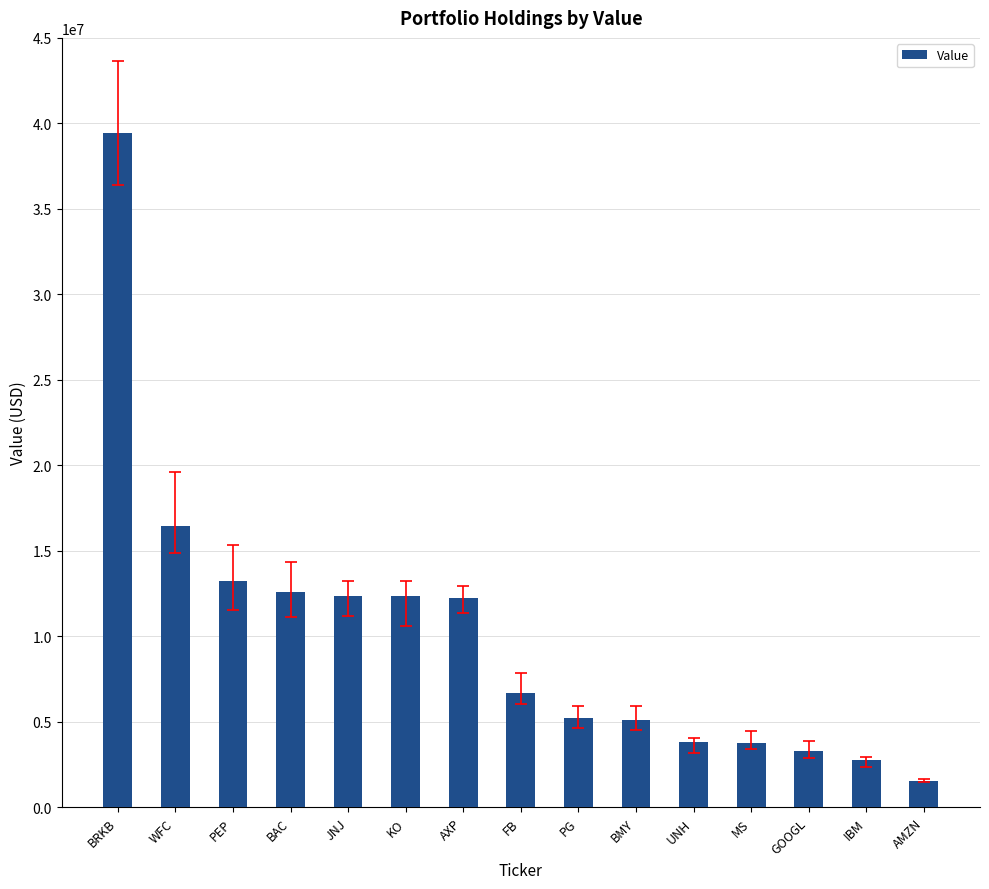

Approximately how many times larger is the value at AMZN compared to BAC?

0.1